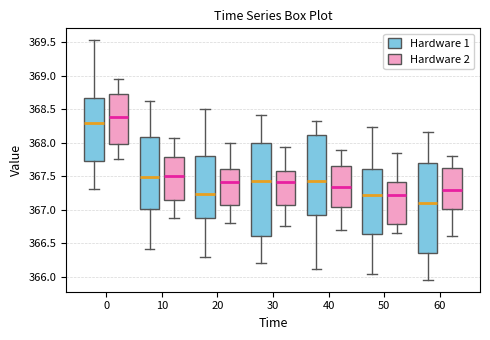

Reading left to right, transcribe this box plot: for each box, give where its median line is, the range the box spans, and where its two whiskers end, as read against the y-axis. The values are not printed on the chart, so give them approximately, as read against the axis.

0 (Hardware 1): median 368.30, box 367.75 to 368.65, whiskers 367.30 to 369.55
0 (Hardware 2): median 368.40, box 368.00 to 368.70, whiskers 367.75 to 368.95
10 (Hardware 1): median 367.50, box 367.00 to 368.10, whiskers 366.40 to 368.60
10 (Hardware 2): median 367.50, box 367.15 to 367.80, whiskers 366.90 to 368.05
20 (Hardware 1): median 367.25, box 366.85 to 367.80, whiskers 366.30 to 368.50
20 (Hardware 2): median 367.40, box 367.10 to 367.60, whiskers 366.80 to 368.00
30 (Hardware 1): median 367.45, box 366.60 to 368.00, whiskers 366.20 to 368.40
30 (Hardware 2): median 367.40, box 367.05 to 367.60, whiskers 366.75 to 367.95
40 (Hardware 1): median 367.45, box 366.90 to 368.10, whiskers 366.10 to 368.35
40 (Hardware 2): median 367.35, box 367.05 to 367.65, whiskers 366.70 to 367.90
50 (Hardware 1): median 367.20, box 366.65 to 367.60, whiskers 366.05 to 368.25
50 (Hardware 2): median 367.20, box 366.80 to 367.40, whiskers 366.65 to 367.85
60 (Hardware 1): median 367.10, box 366.35 to 367.70, whiskers 365.95 to 368.15
60 (Hardware 2): median 367.30, box 367.00 to 367.65, whiskers 366.60 to 367.80